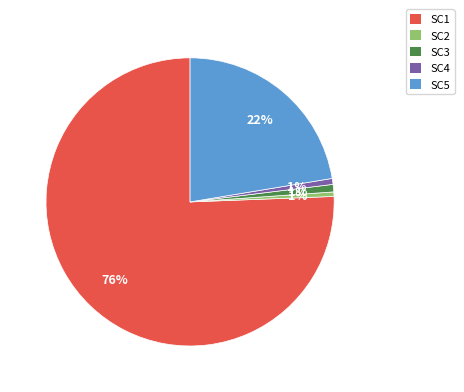

What is the largest slice in the pie chart?

SC1